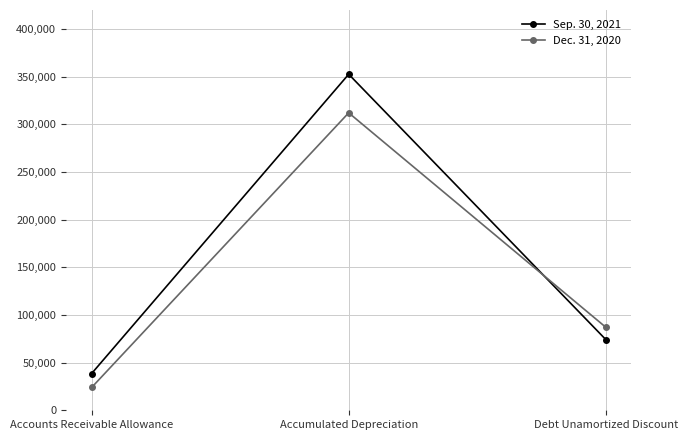

What is the sum of the Sep. 30, 2021 values at Accounts Receivable Allowance and Accumulated Depreciation?

391136